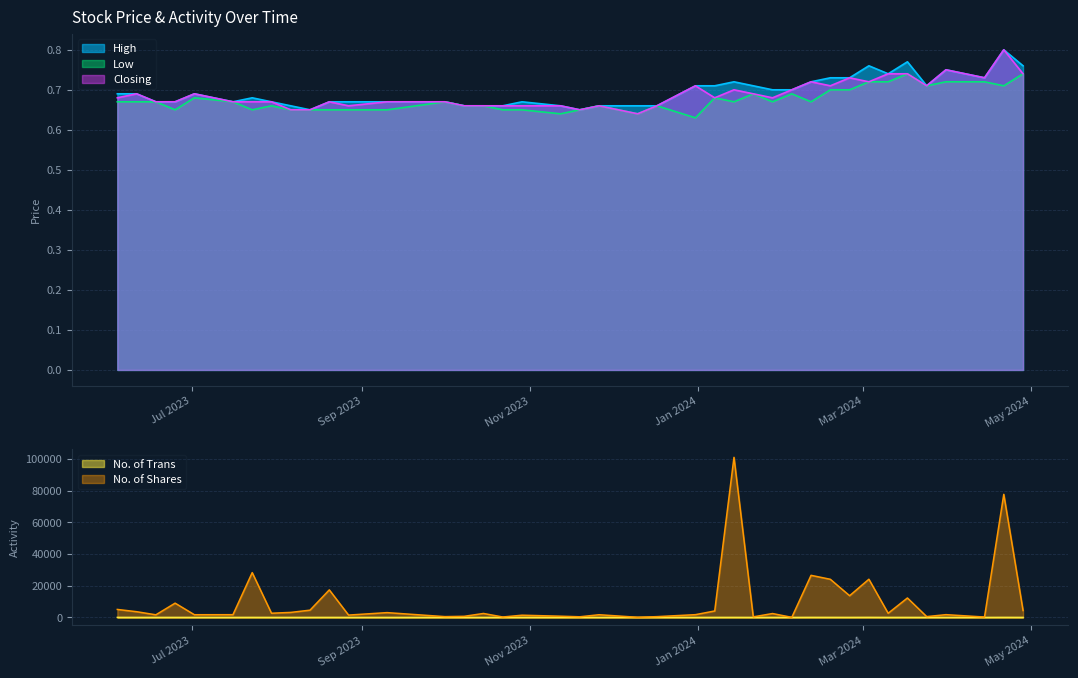

Which series has the largest range (max minus min)?

No. of Shares